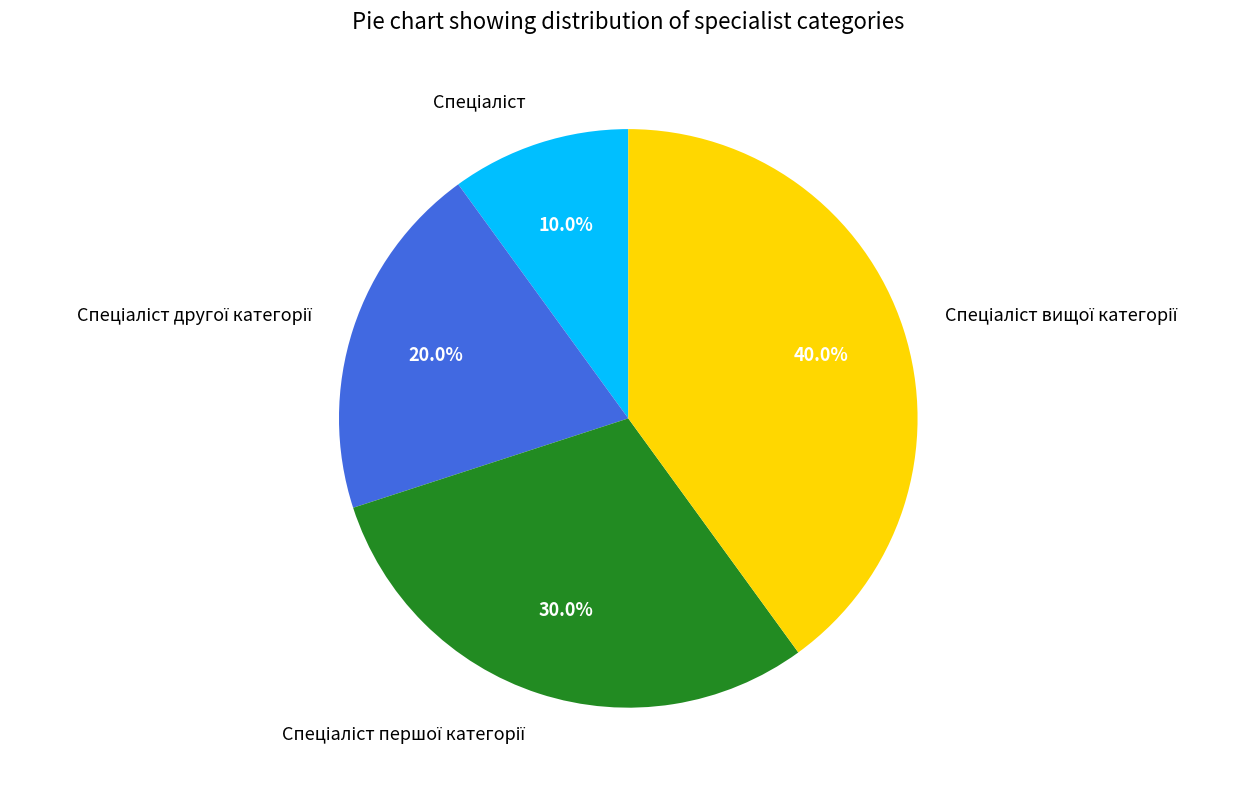

Is there a majority slice in this chart?

No